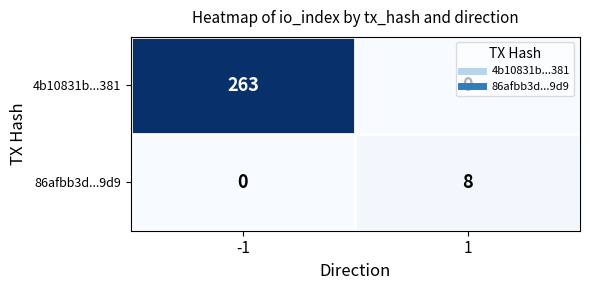

At 1, list the series in order from smallest to largest.

4b10831b...381, 86afbb3d...9d9